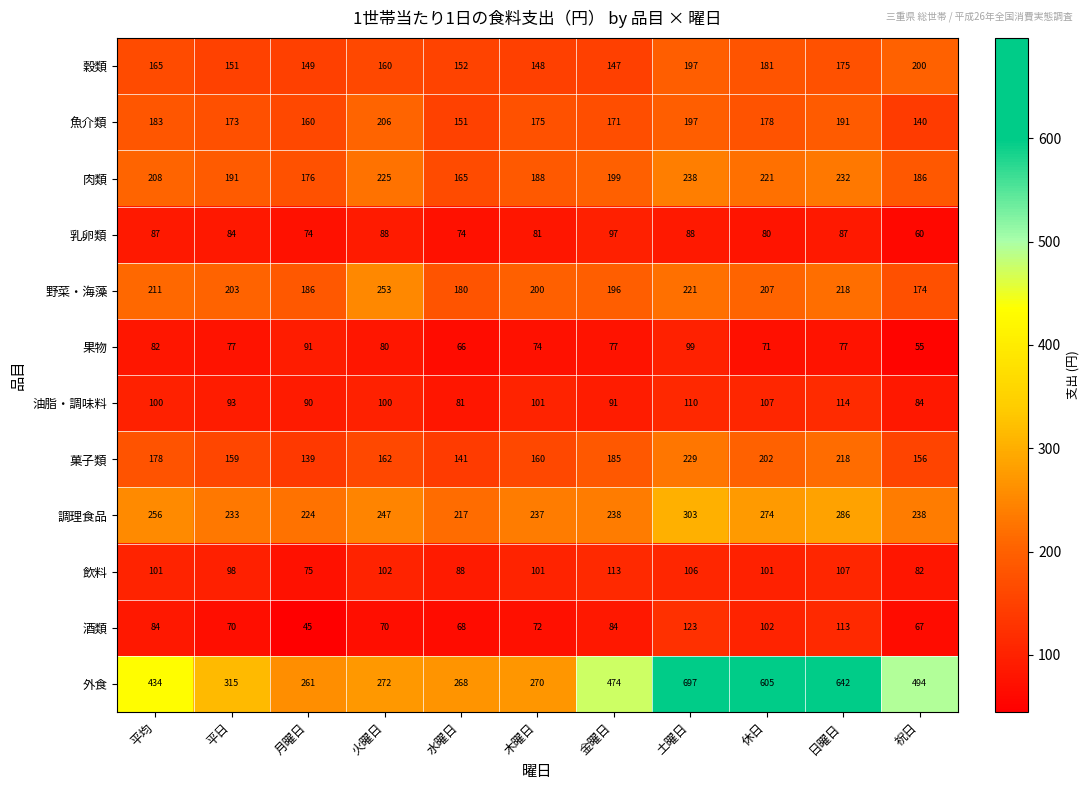

What value does the 果物 series have at 水曜日, to the nearest 10?

70